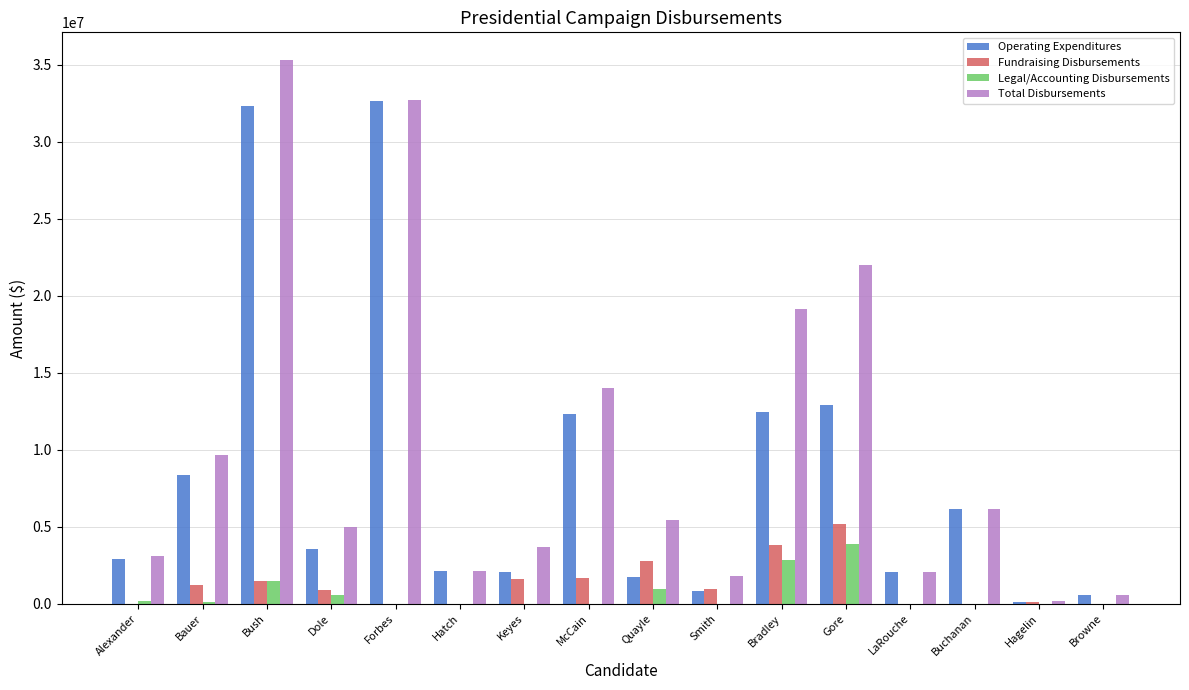

Does the chart contain stacked bars?

No